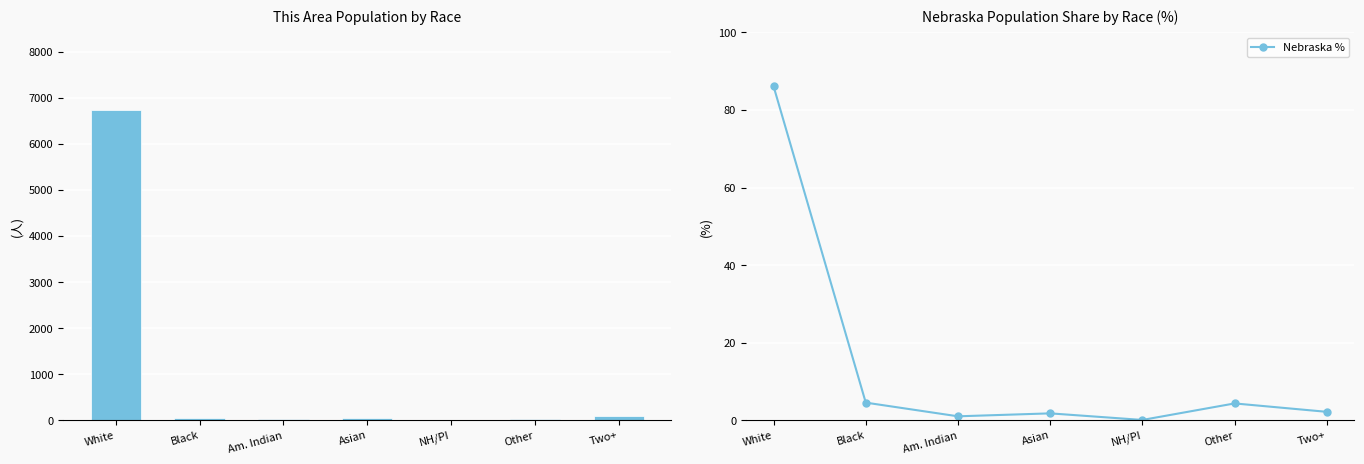

Rank the series by their maximum value, from highest to lowest.

This Area, Nebraska %